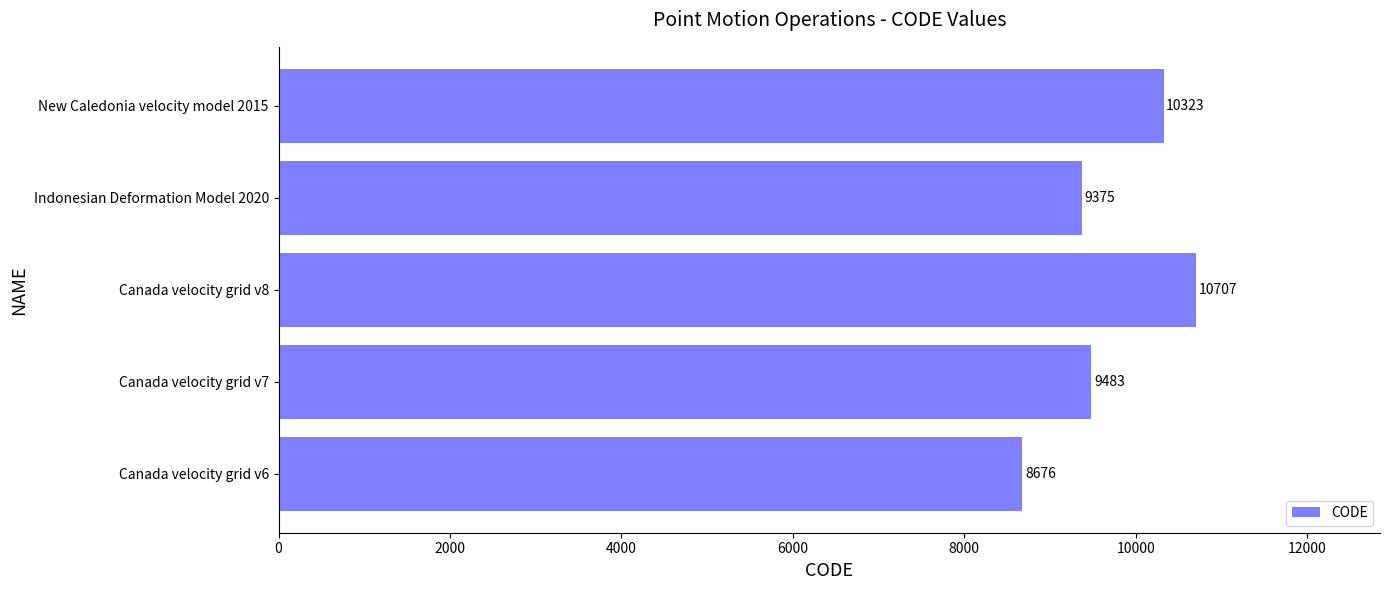

Are the bars horizontal?

Yes